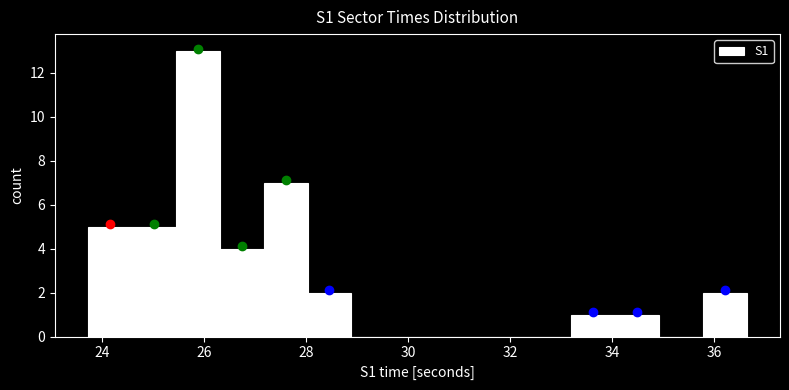

Over which range of the x-axis is the bar tallest?

25.4 to 26.4